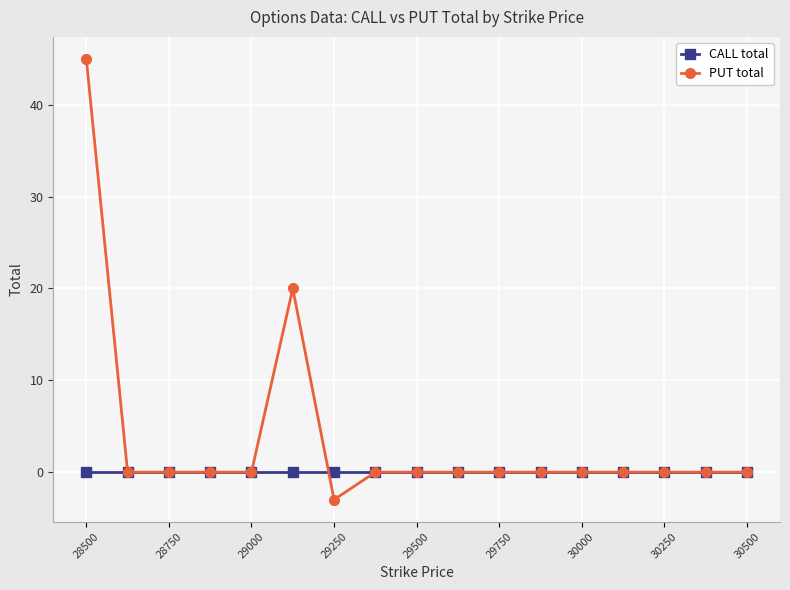

True or false: CALL total and PUT total cross at least once.

True